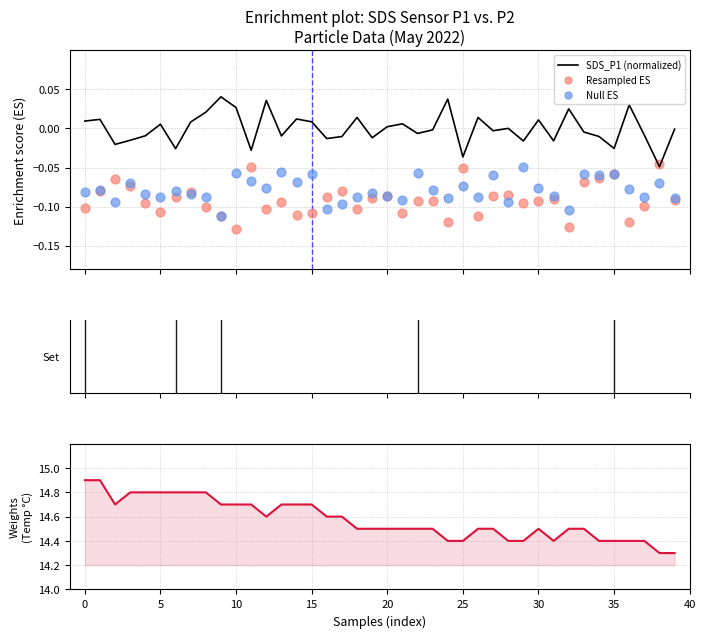

Which series contains the highest Y value?

Temp